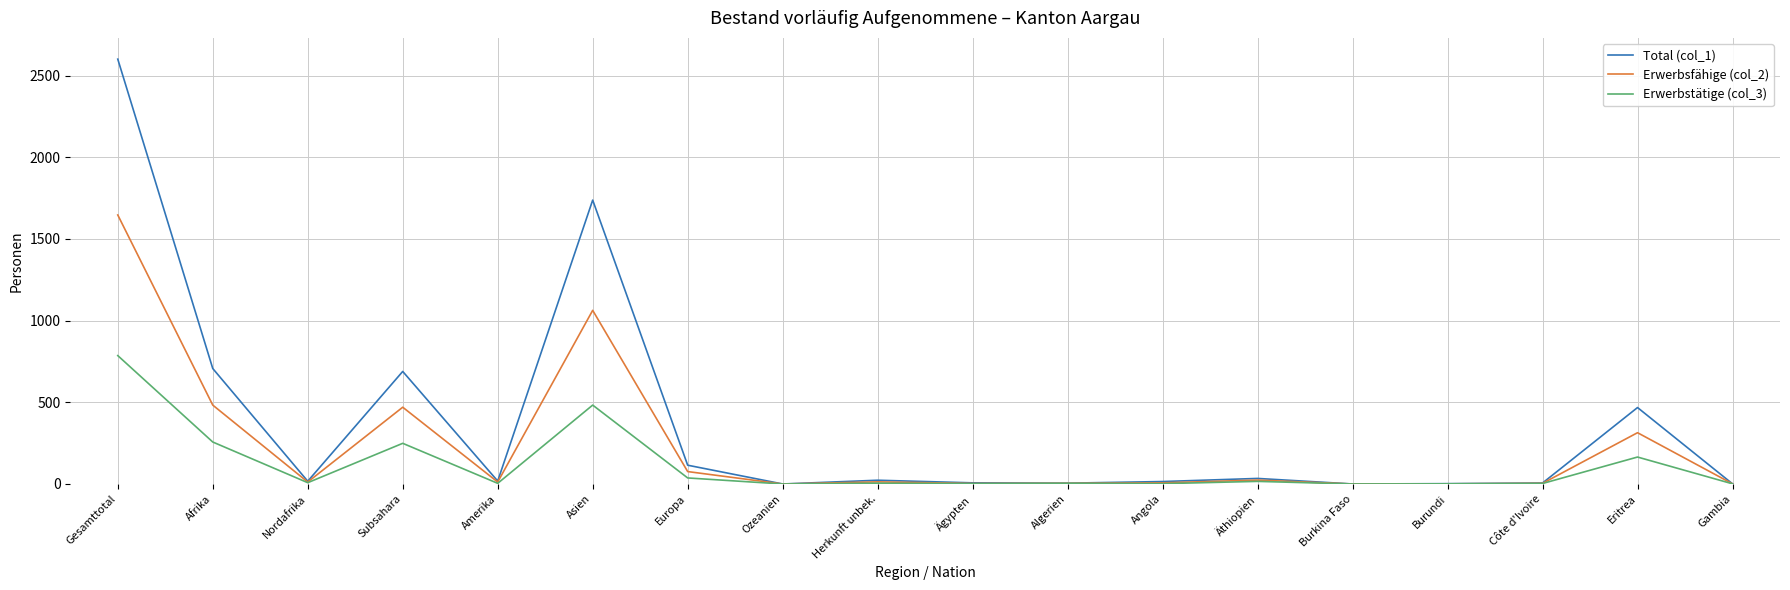

Where is Total (col_1) nearest to the value 1300?

Asien